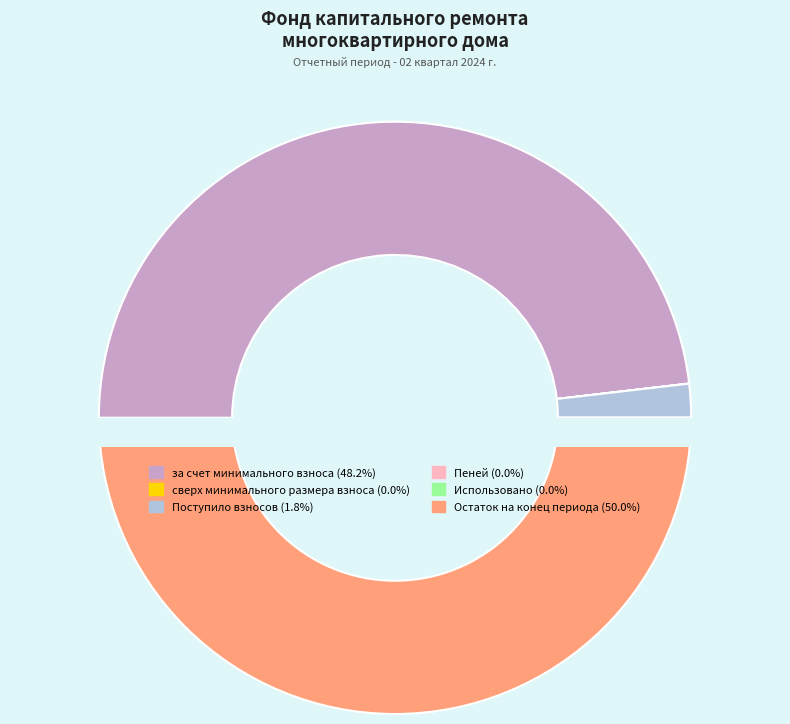

Is it true that Пеней is 0% of the pie?

True